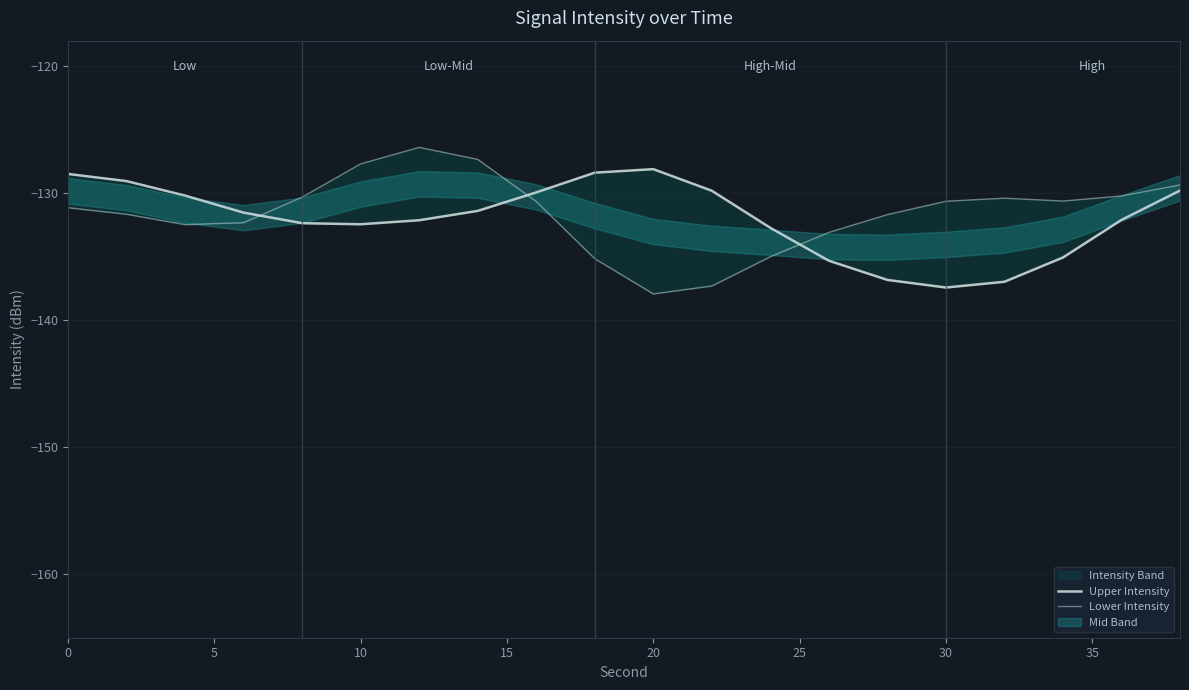

Reading left to right, transcribe all the data shown in this chart.

Upper Intensity: -128.5	-129.1	-130.2	-131.5	-132.4	-132.5	-132.1	-131.4	-129.9	-128.4	-128.1	-129.8	-132.7	-135.3	-136.8	-137.4	-137.0	-135.1	-132.1	-129.8
Lower Intensity: -131.2	-131.7	-132.5	-132.3	-130.3	-127.7	-126.4	-127.3	-130.7	-135.2	-137.9	-137.3	-135.0	-133.1	-131.7	-130.6	-130.4	-130.6	-130.2	-129.4